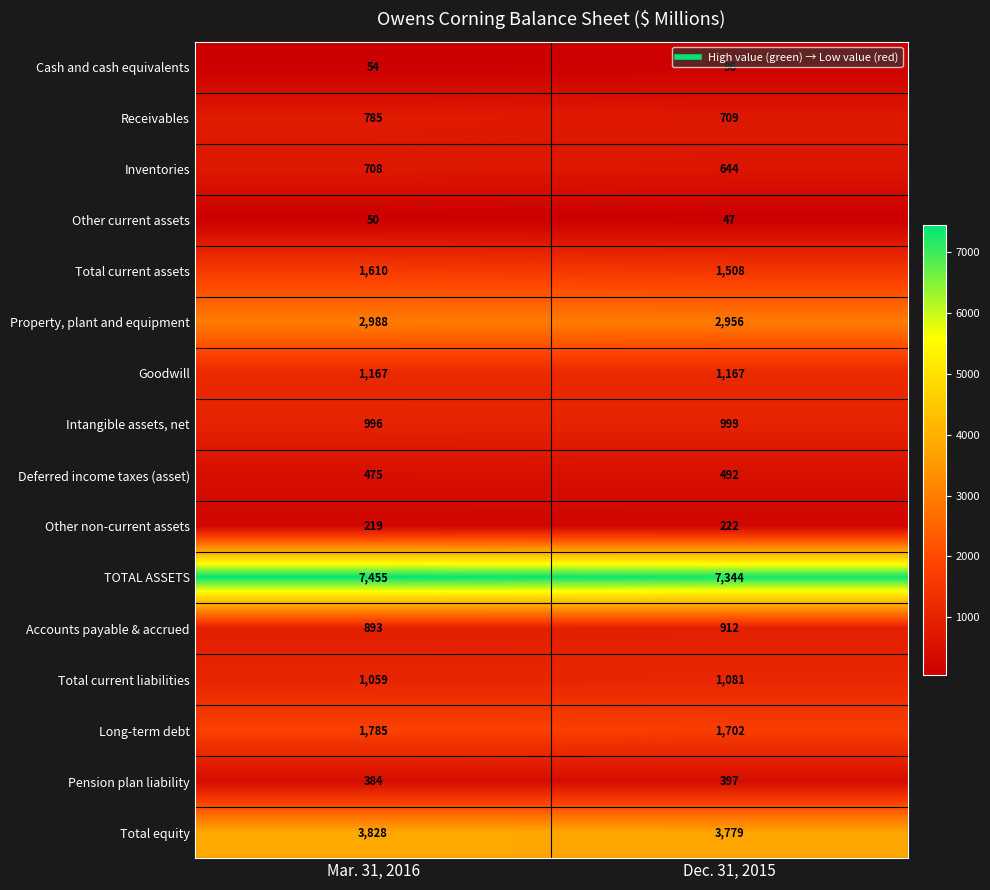

What is the greatest value displayed?

7455